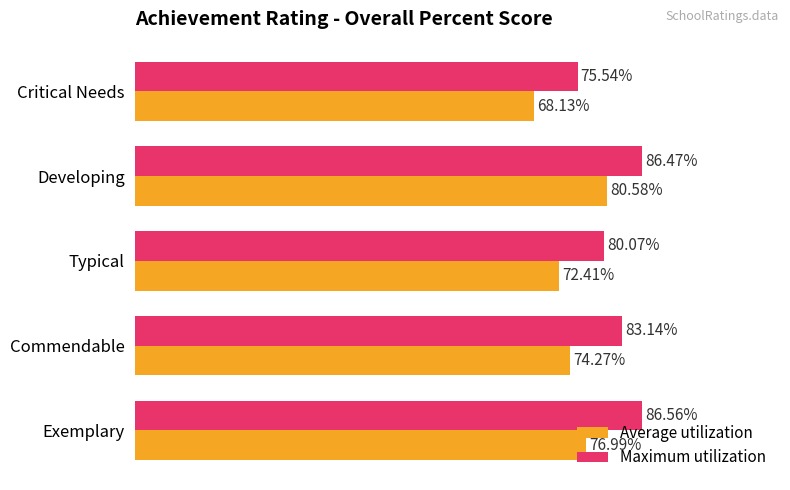

At which label does Average utilization reach its minimum?

Critical Needs